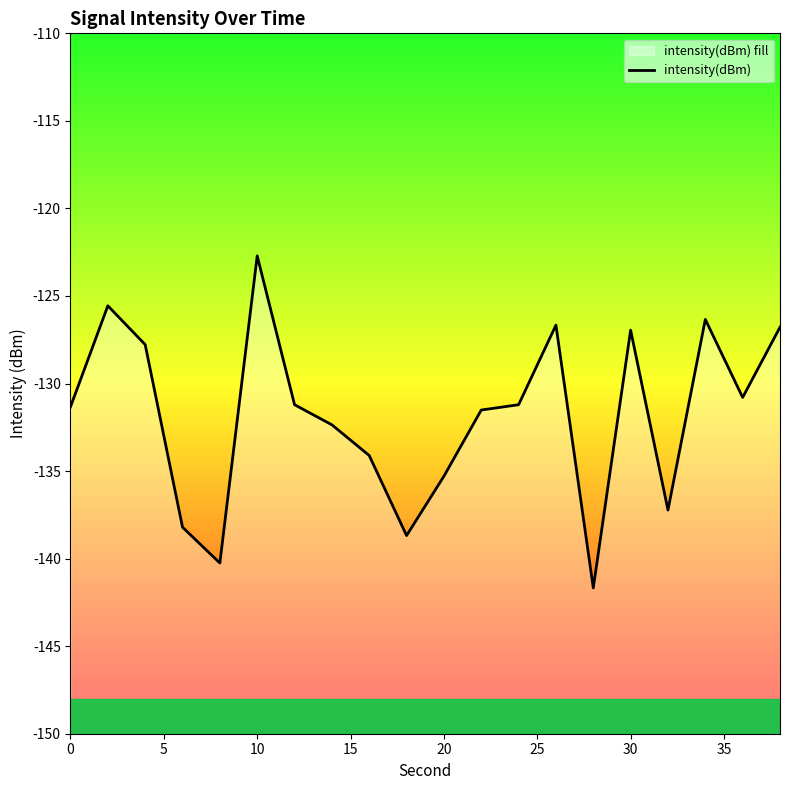

How many values are below -131?

12